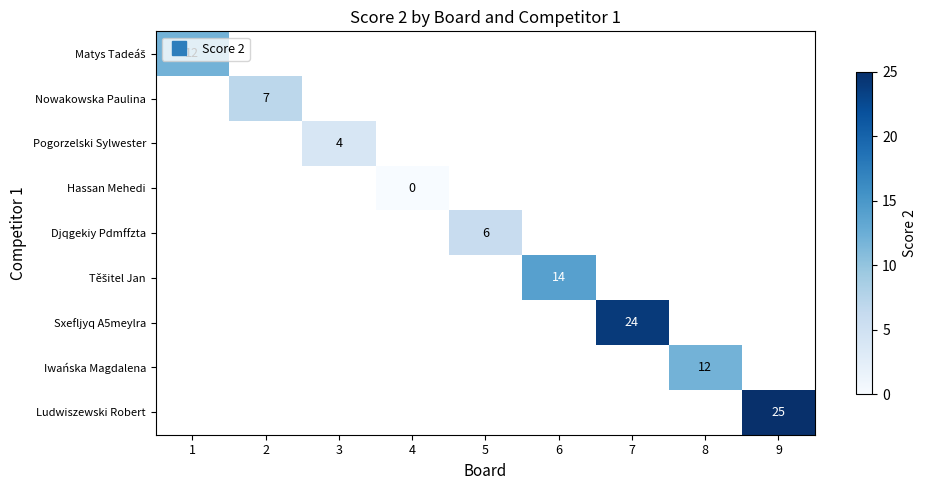

At which category does the chart reach its minimum across all series?

4